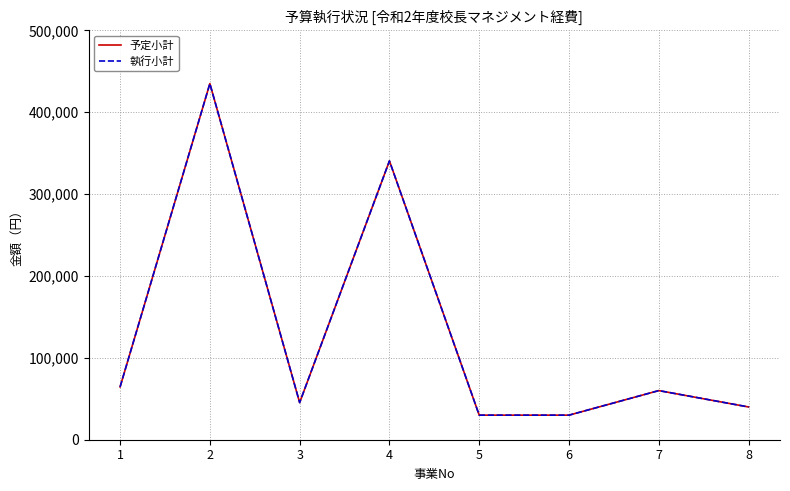

Is this an area chart (filled region under the line)?

No